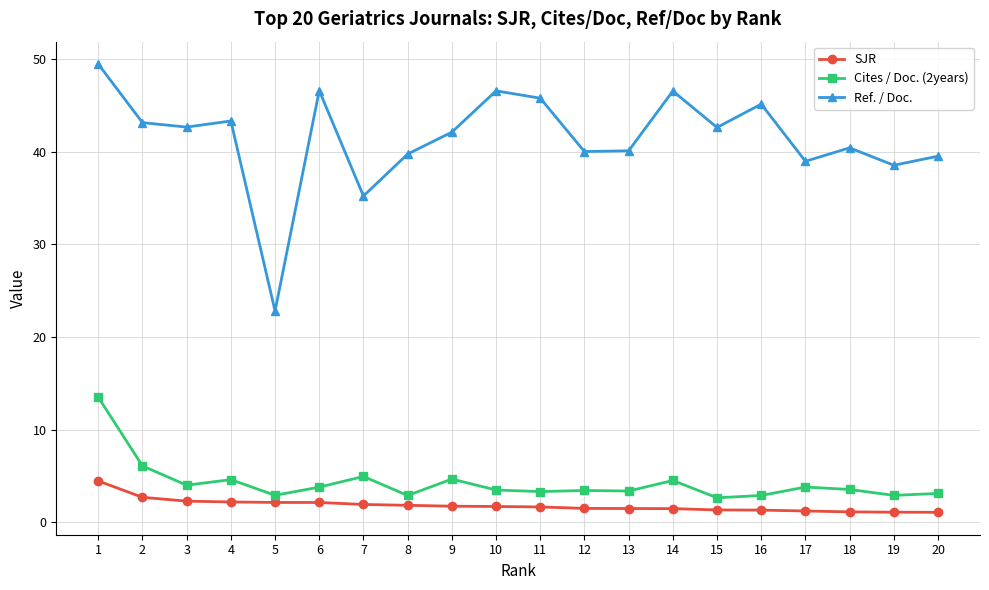

True or false: Cites / Doc. (2years) and Ref. / Doc. intersect in this chart.

False